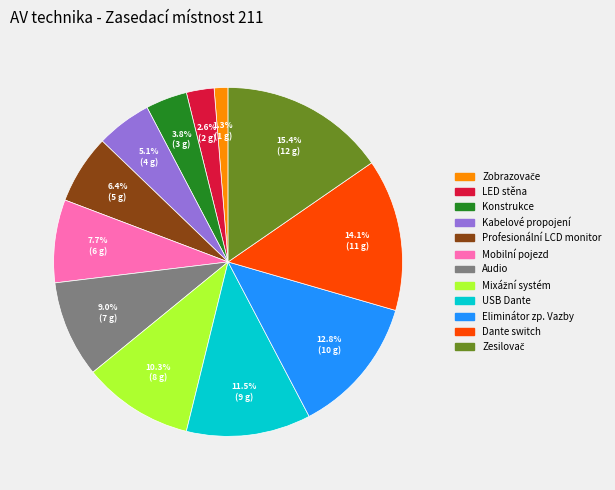

Does any single category account for the majority?

No